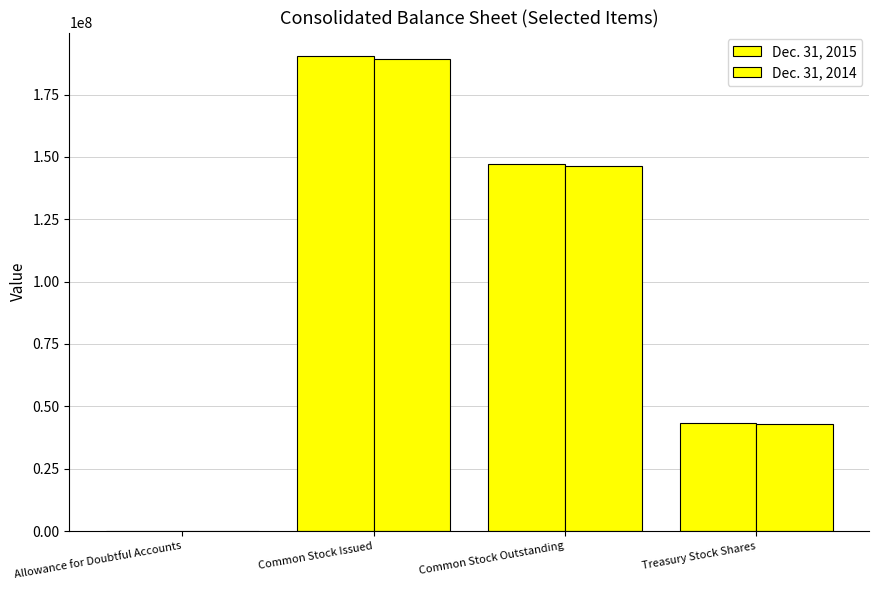

Which series has the widest spread of values?

Dec. 31, 2015